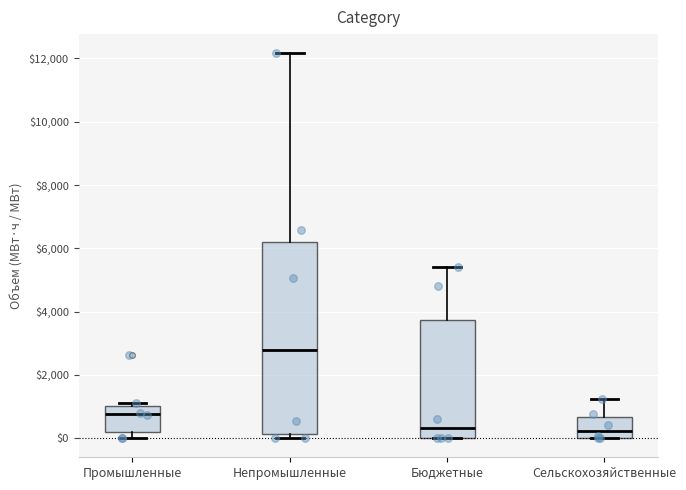

Which box's median line is the highest?

Непромышленные